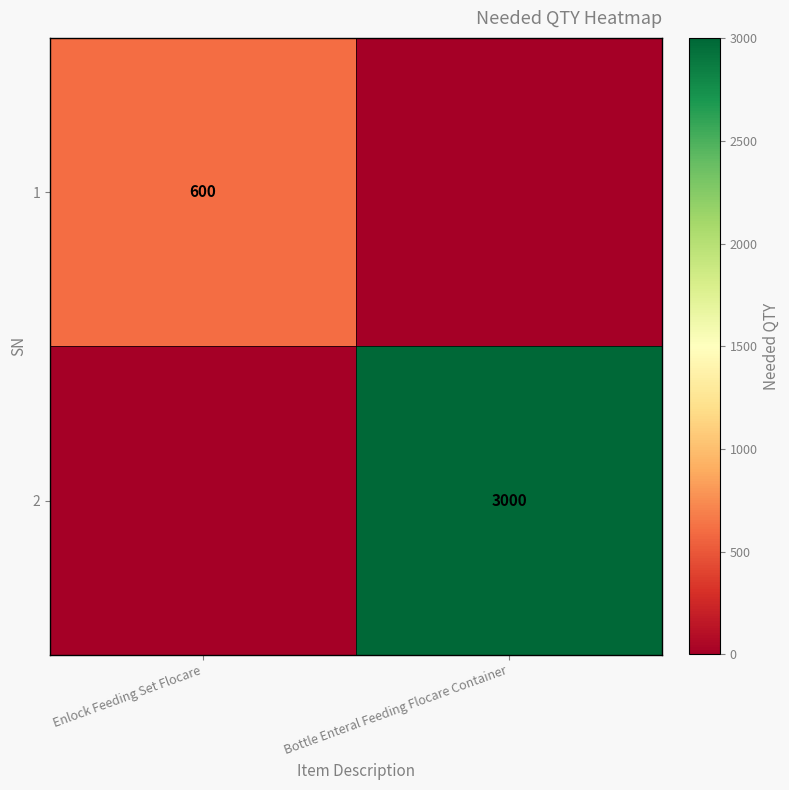

The value of 1 at Enlock Feeding Set Flocare is 833. True or false?

False